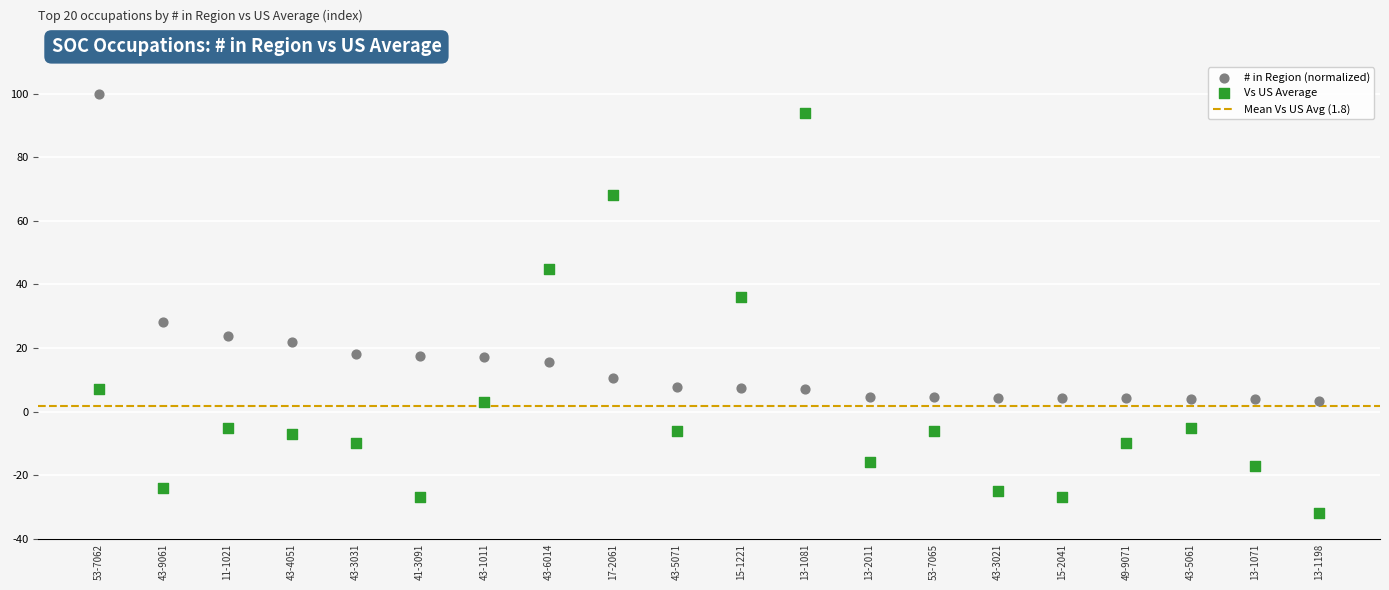

Across all data points, what is the range of Y values (max minus min)?

132.0